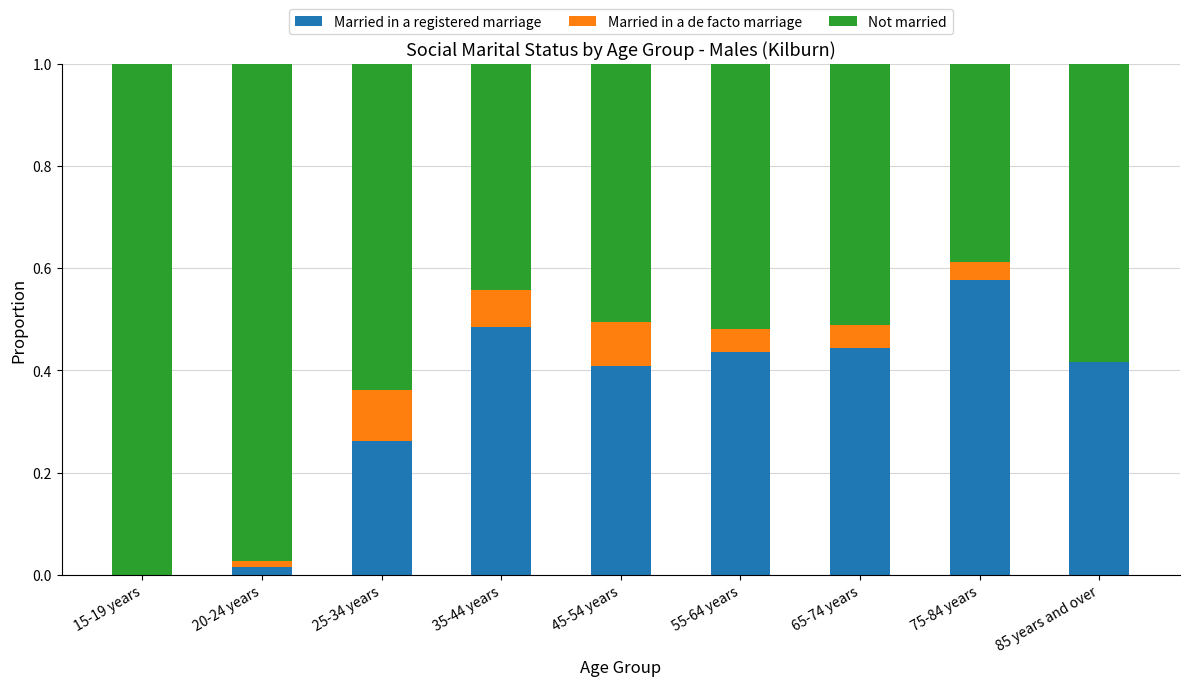

True or false: Married in a registered marriage has a value of 0.4 at 85 years and over.

True